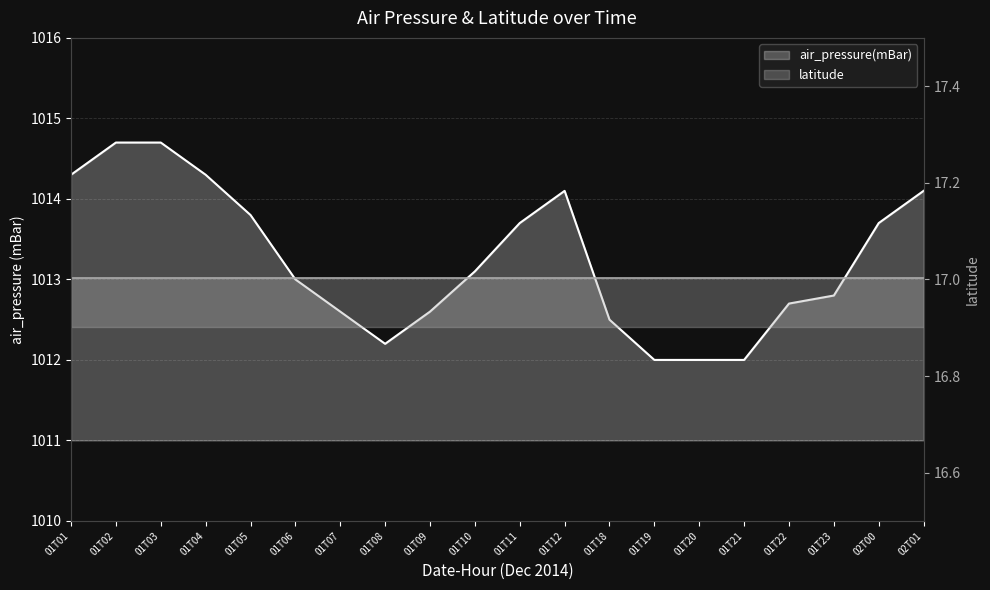

What is the minimum value shown in the chart?

1012.0